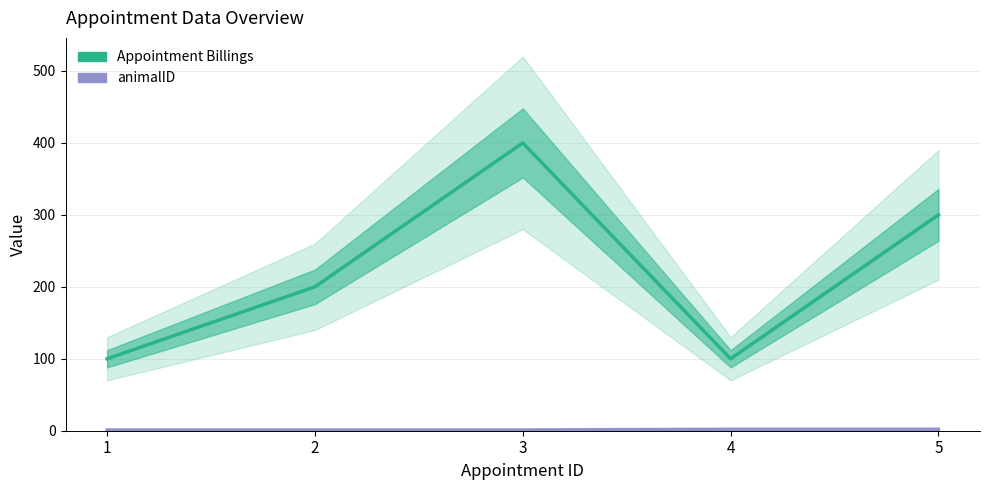

Reading right to left, what are all the values shown in this chart?

Appointment Billings: 300	100	400	200	100
animalID: 2	2	1	1	1